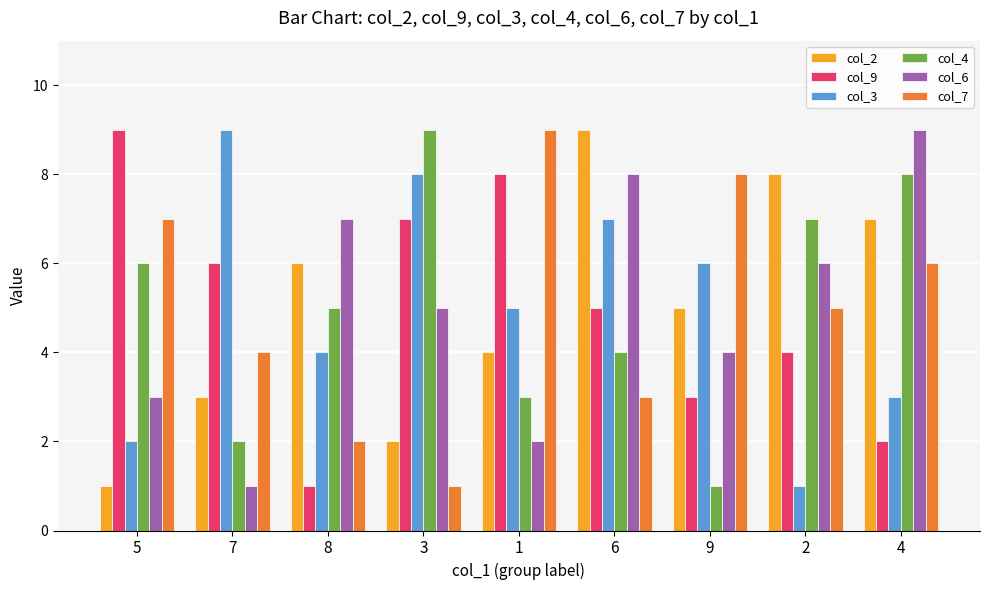

Is it true that col_2 equals 7 at 4?

True